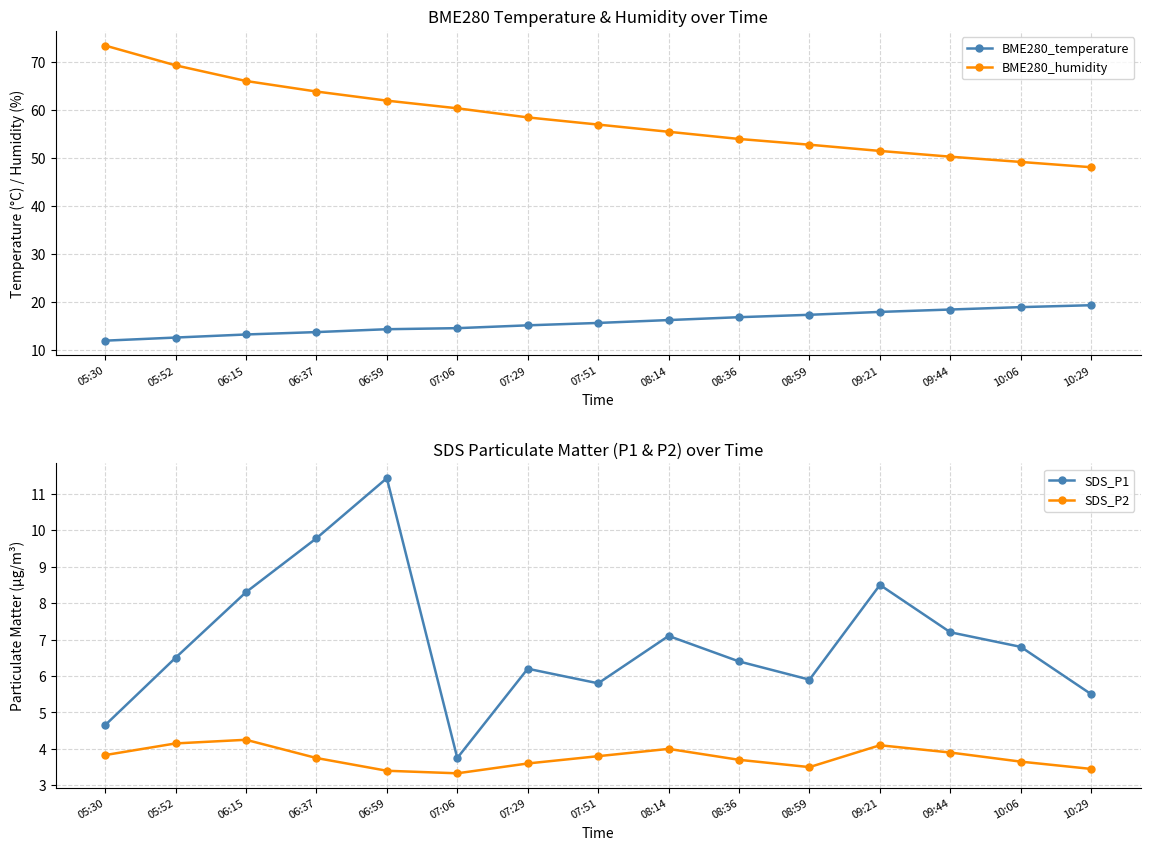

At which category does the chart reach its peak across all series?

05:30